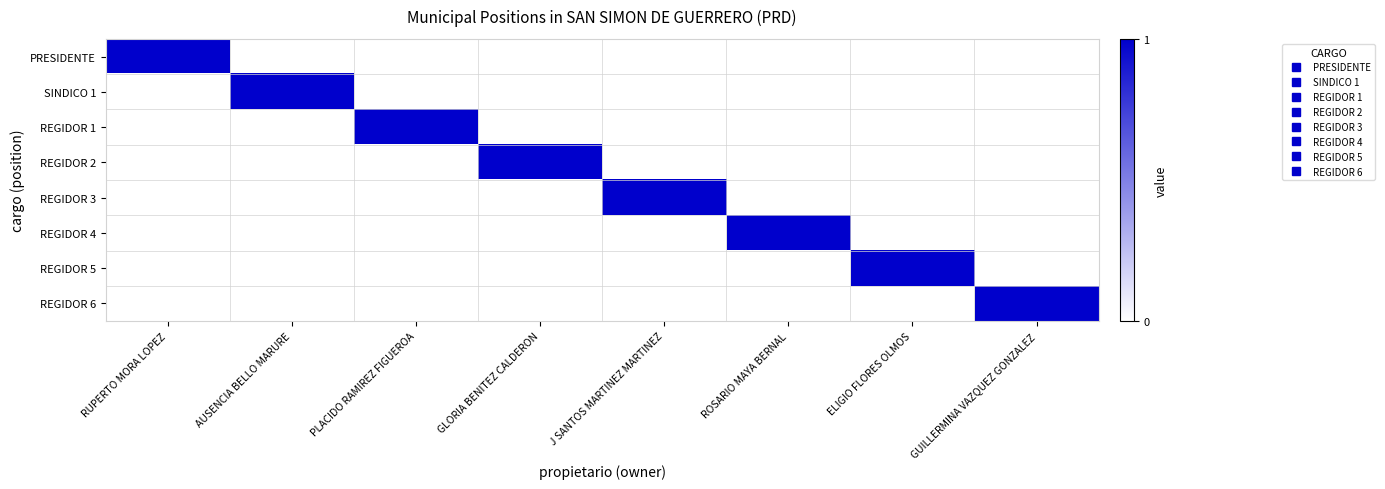

What is the total value across all series at PLACIDO RAMIREZ FIGUEROA?

1